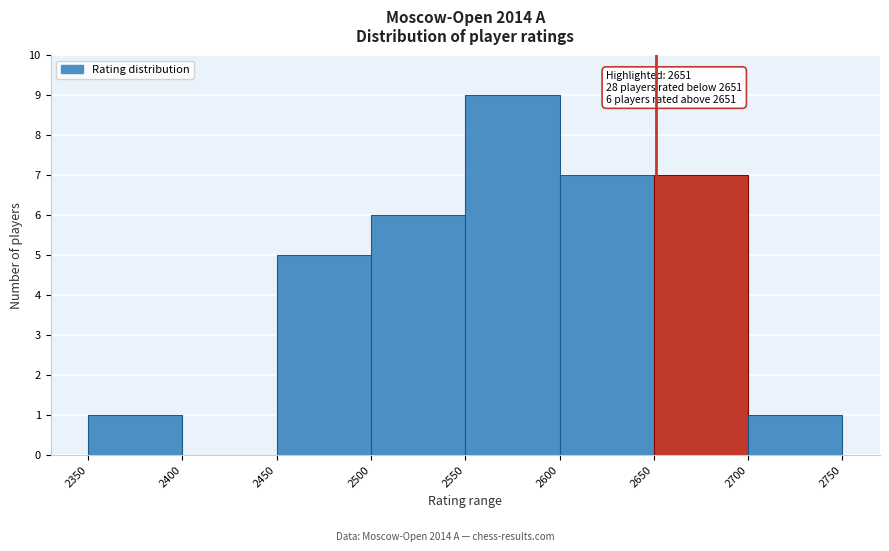

Over which range of the x-axis is the bar tallest?

2550 to 2600